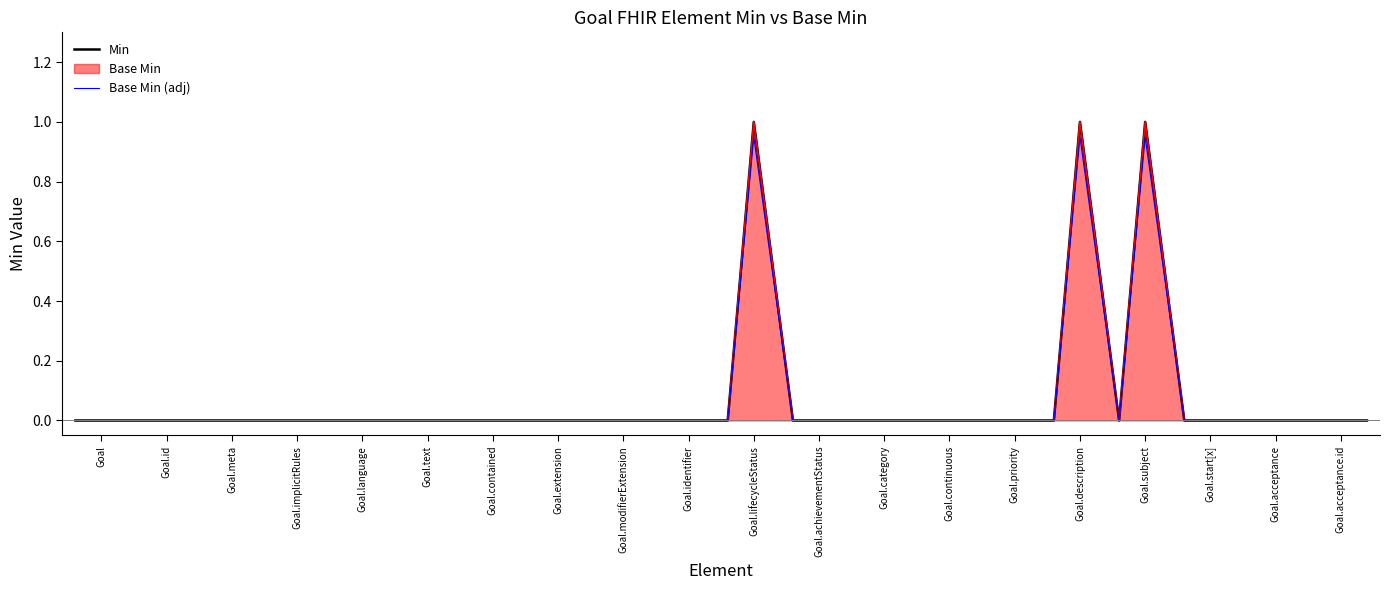

Between Goal.extension and Goal.achievementStatus, which series saw the biggest shift?

Min